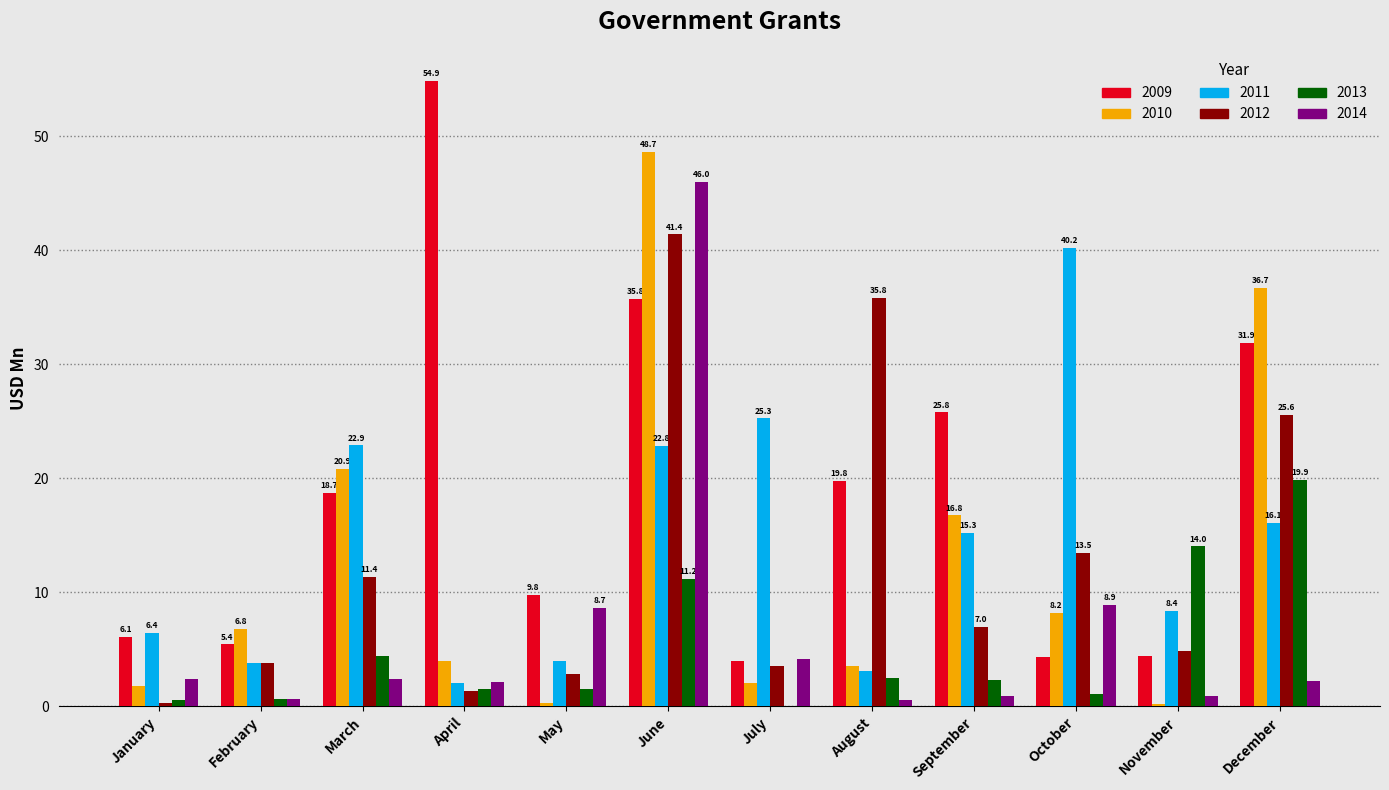

Between June and July, which series saw the biggest shift?

2010